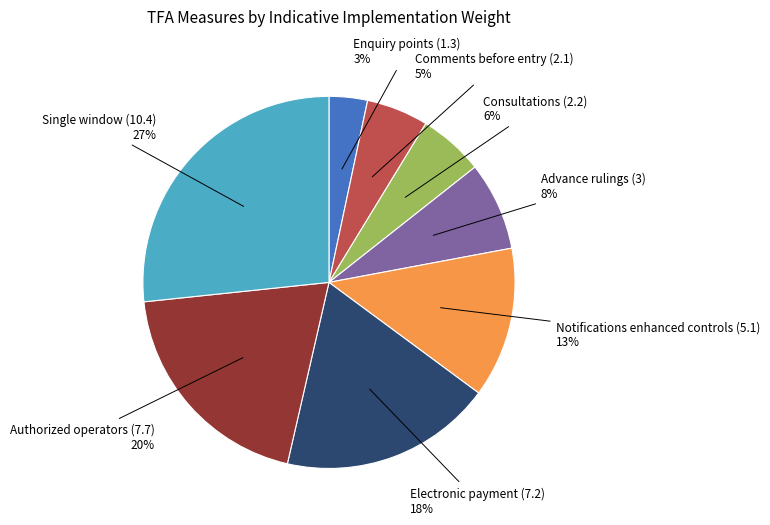

Count the number of slices in the pie.

8